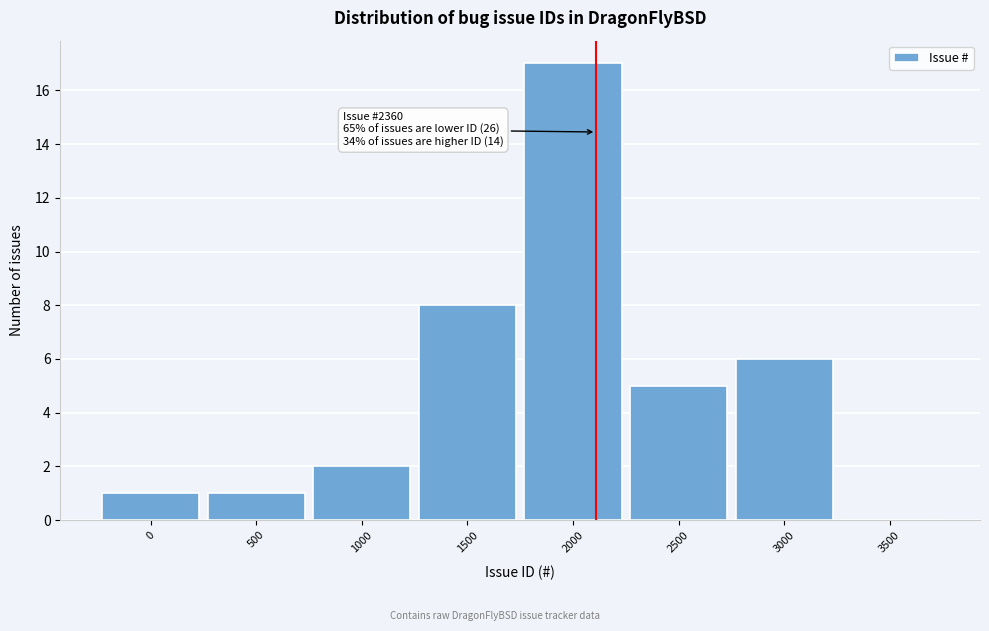

Reading left to right, extract all data points from this chart.

0=1	500=1	1000=2	1500=8	2000=17	2500=5	3000=6	3500=0